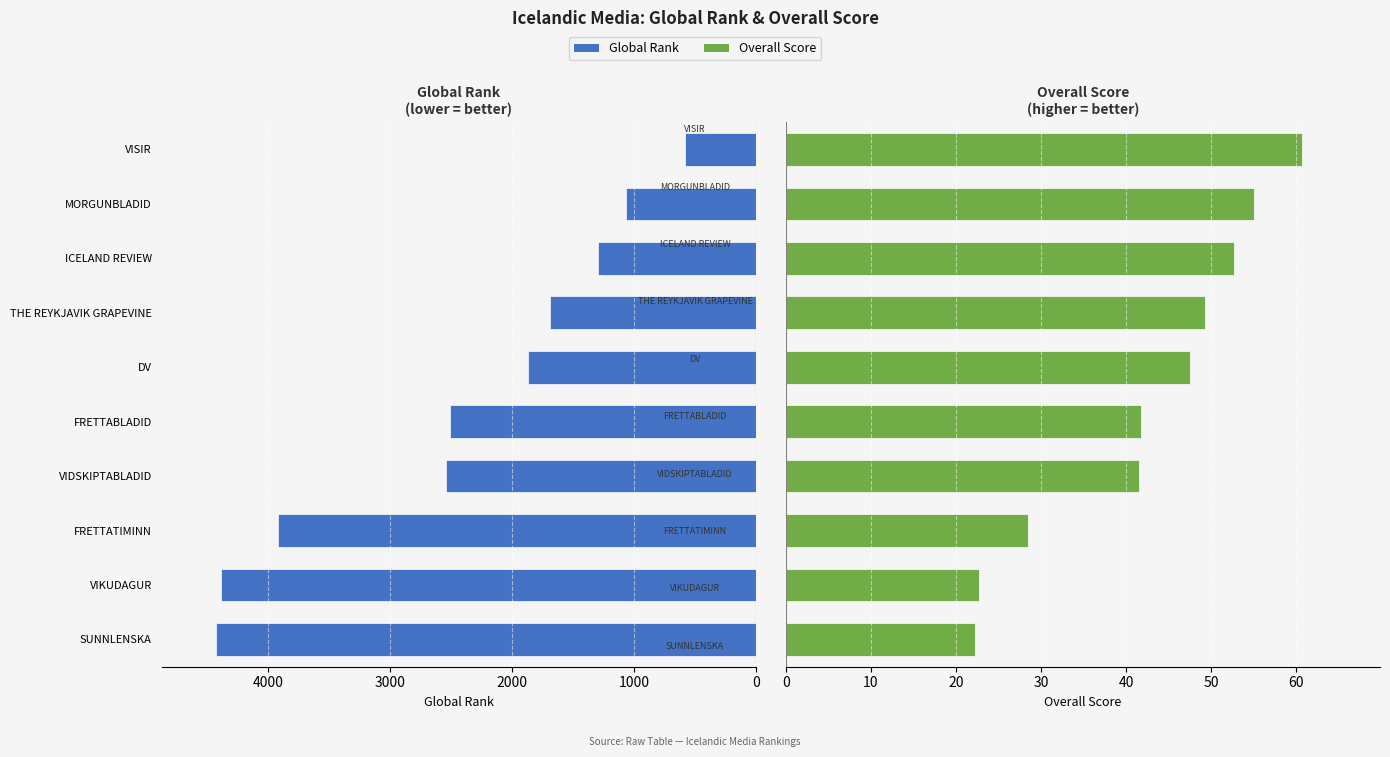

Which has a higher value, THE REYKJAVIK GRAPEVINE or VIKUDAGUR?

VIKUDAGUR